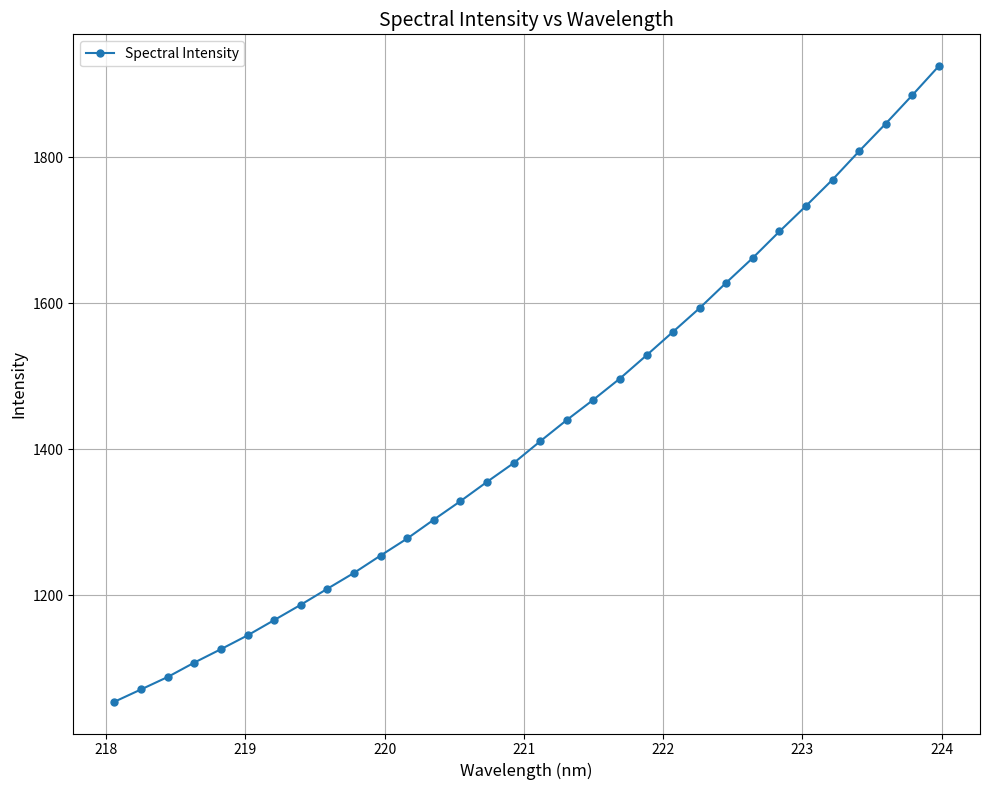

What is the minimum value shown in the chart?

1053.8